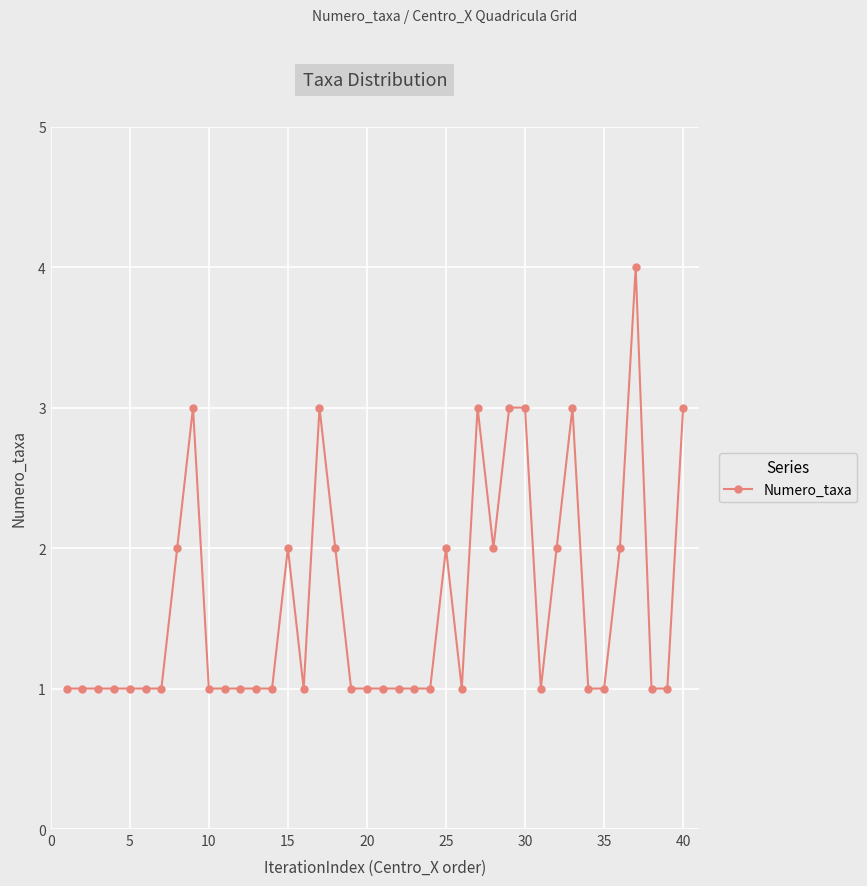

Does the chart have visible grid lines?

Yes